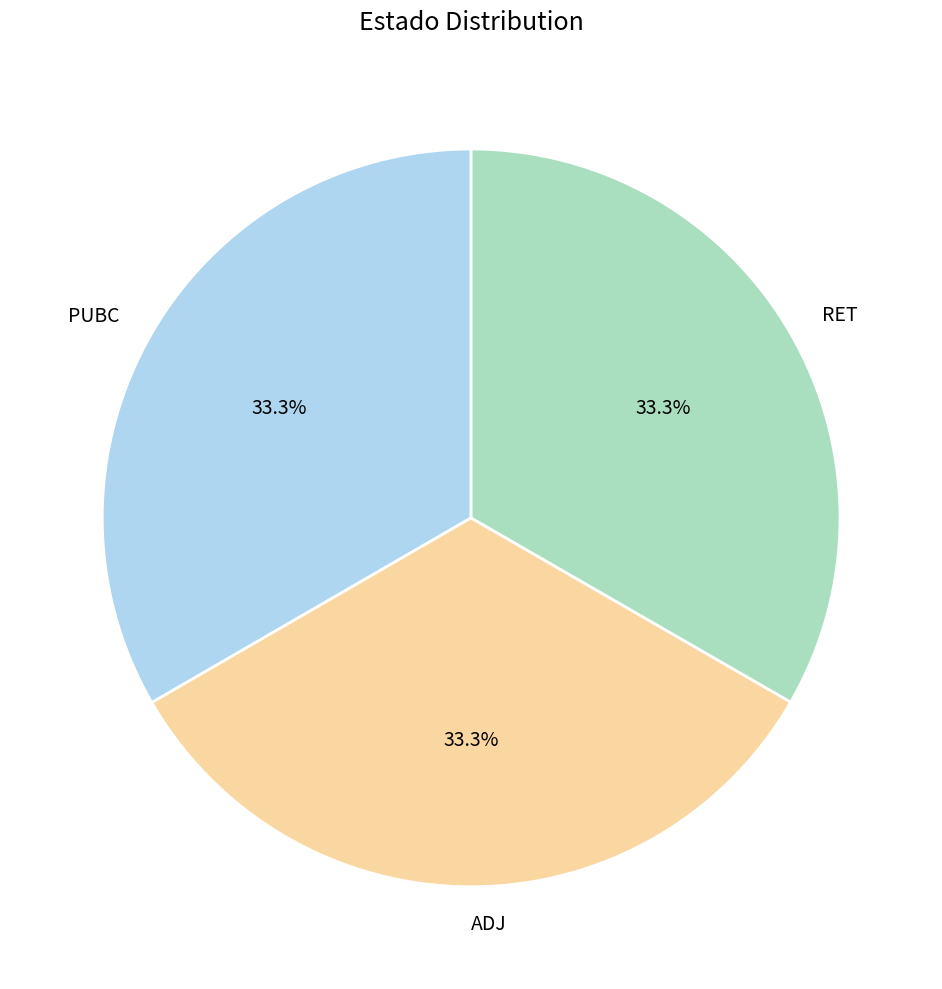

What is the ratio of the value at ADJ to the value at RET?

1.0